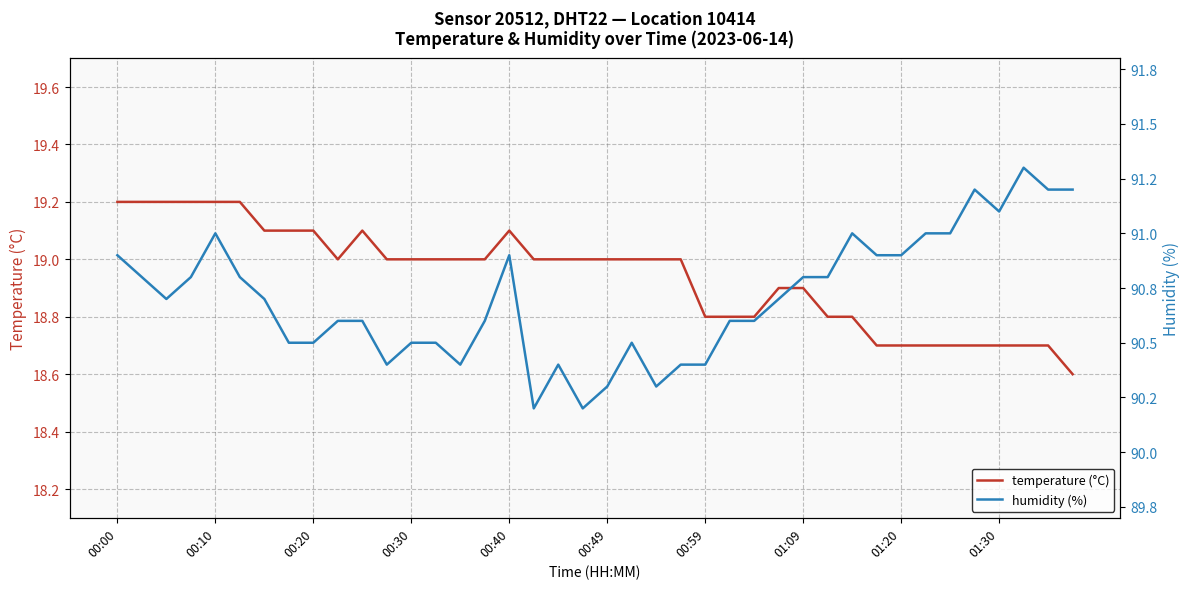

True or false: humidity (%) and temperature (°C) intersect in this chart.

False